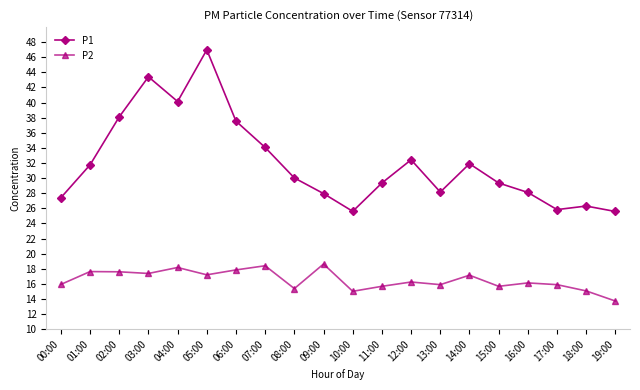

At how many categories does at least one series exceed 37?

5